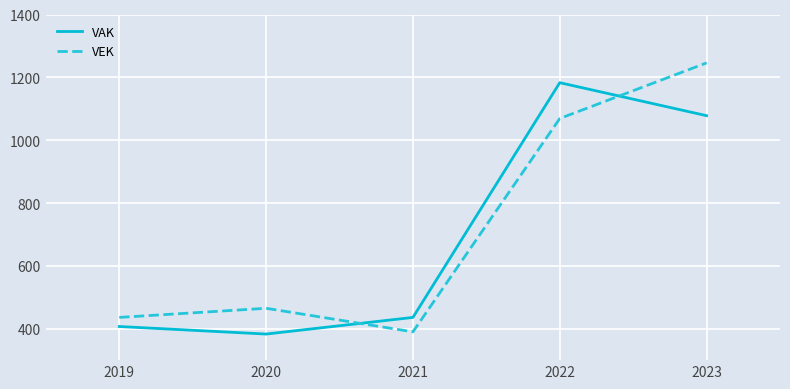

How many interior local peaks does the VEK series have?

1